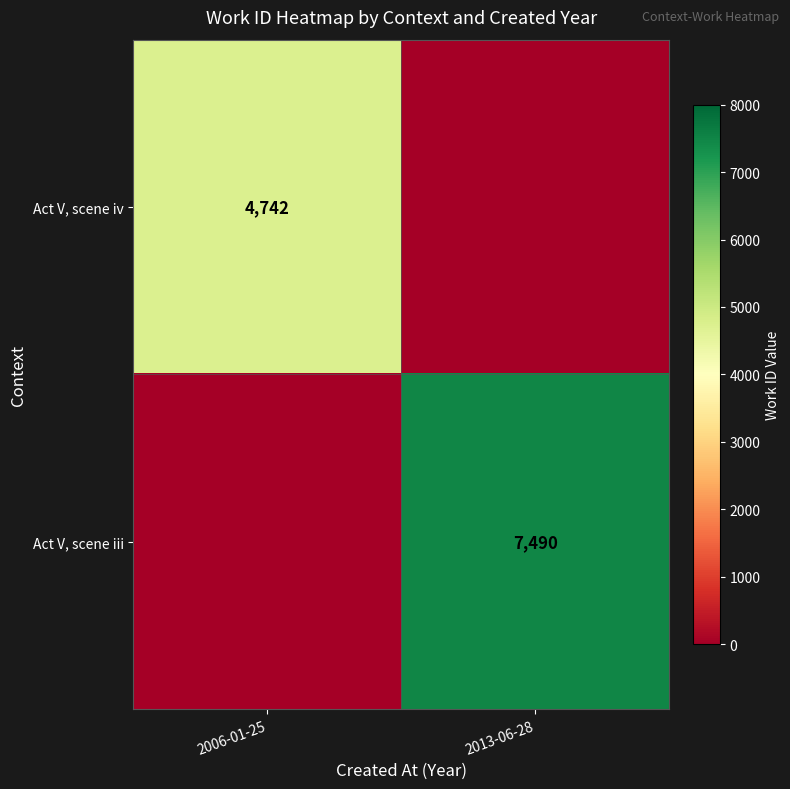

At how many categories does at least one series exceed 1468?

2